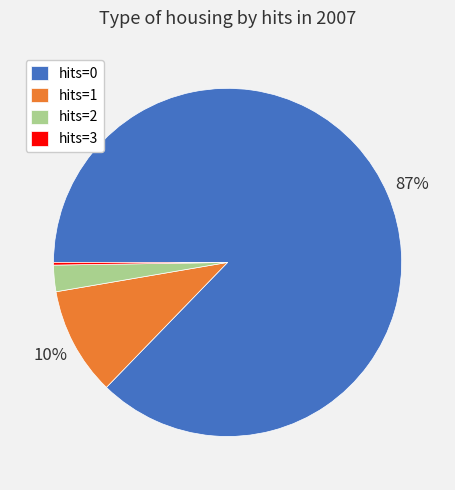

The hits=2 slice represents 2% of the pie. True or false?

True